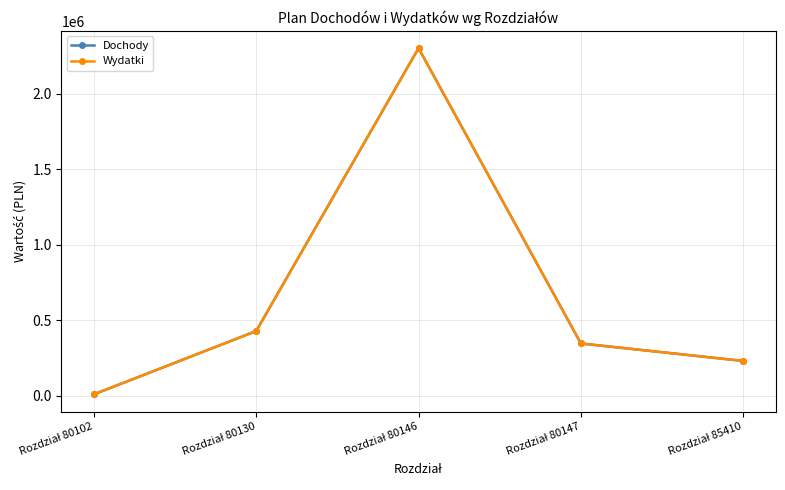

List the labels in order of Wydatki value, smallest first.

Rozdział 80102, Rozdział 85410, Rozdział 80147, Rozdział 80130, Rozdział 80146